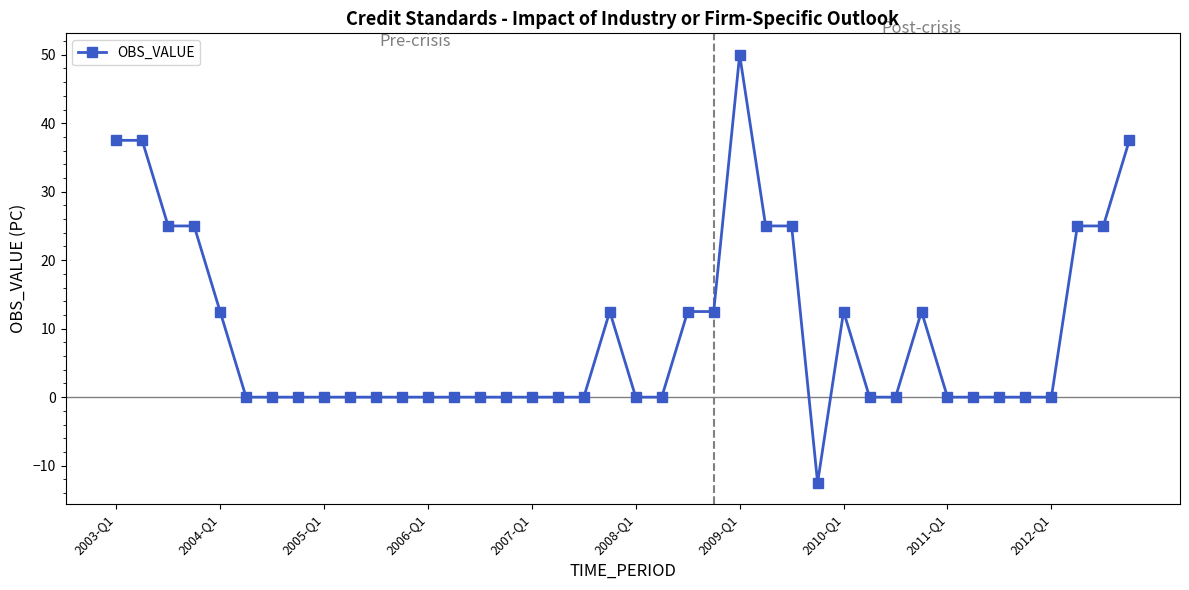

What is the smallest value displayed?

-12.5